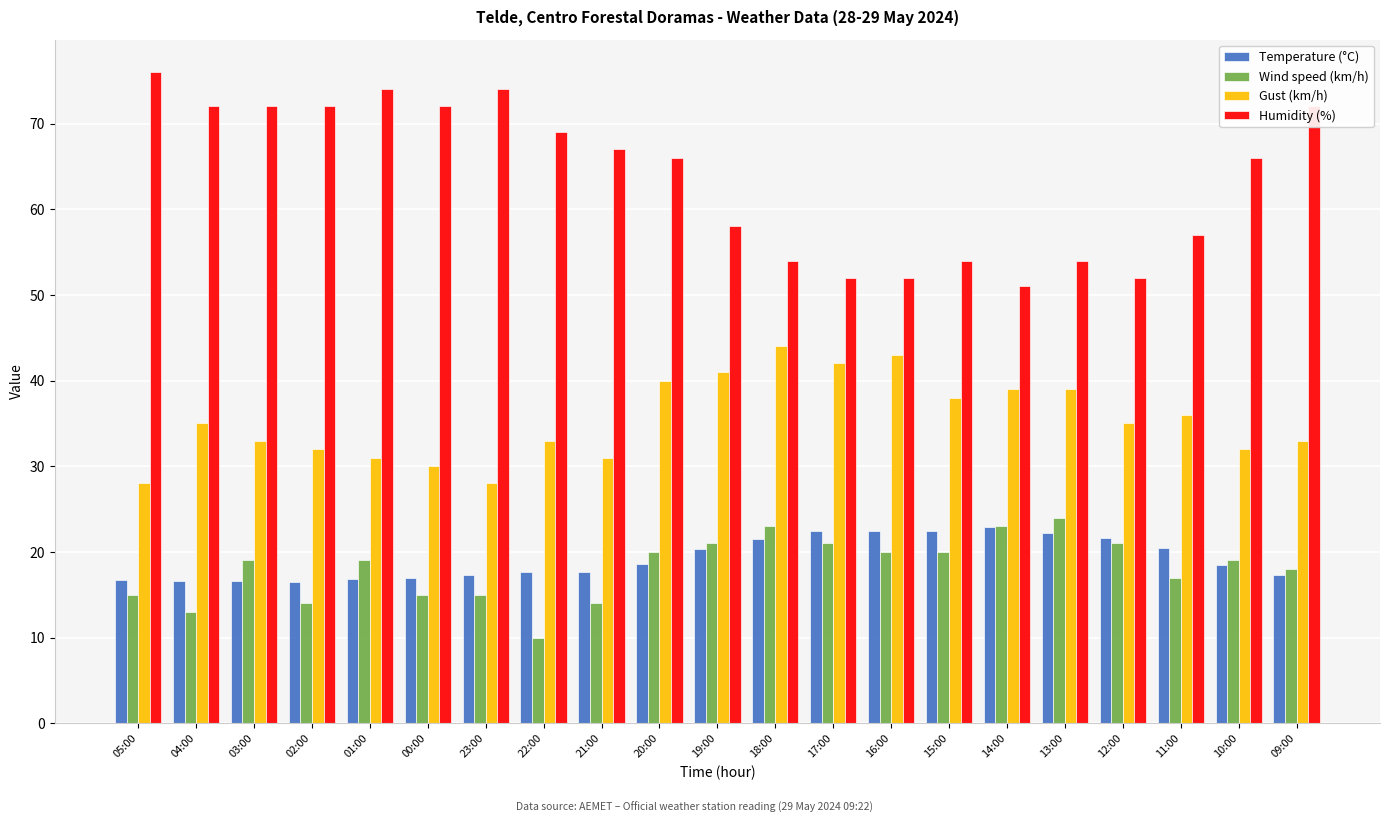

Between 04:00 and 14:00, which series saw the biggest shift?

Humidity (%)